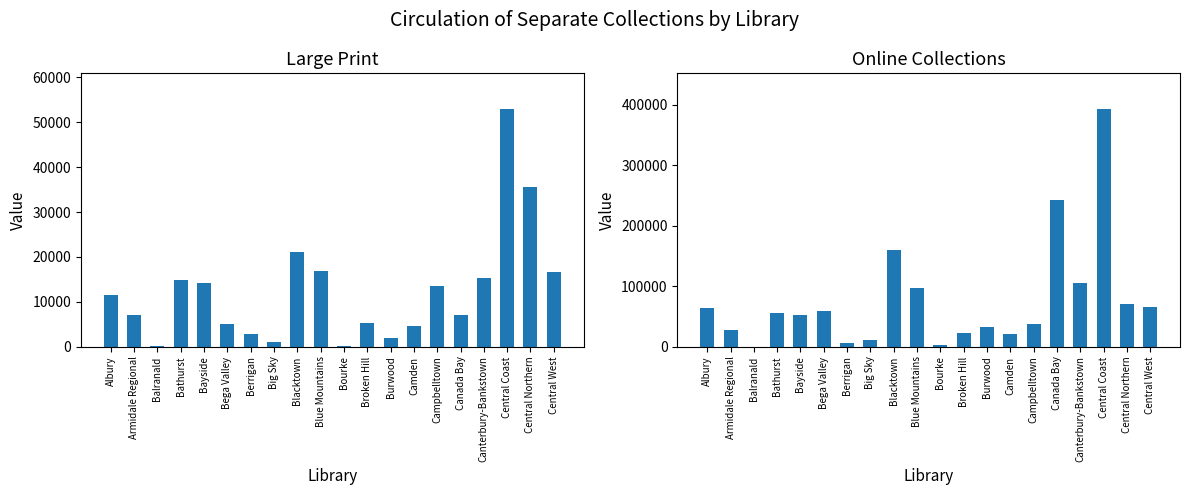

Where does the Large Print series first go above 11545?

Bathurst